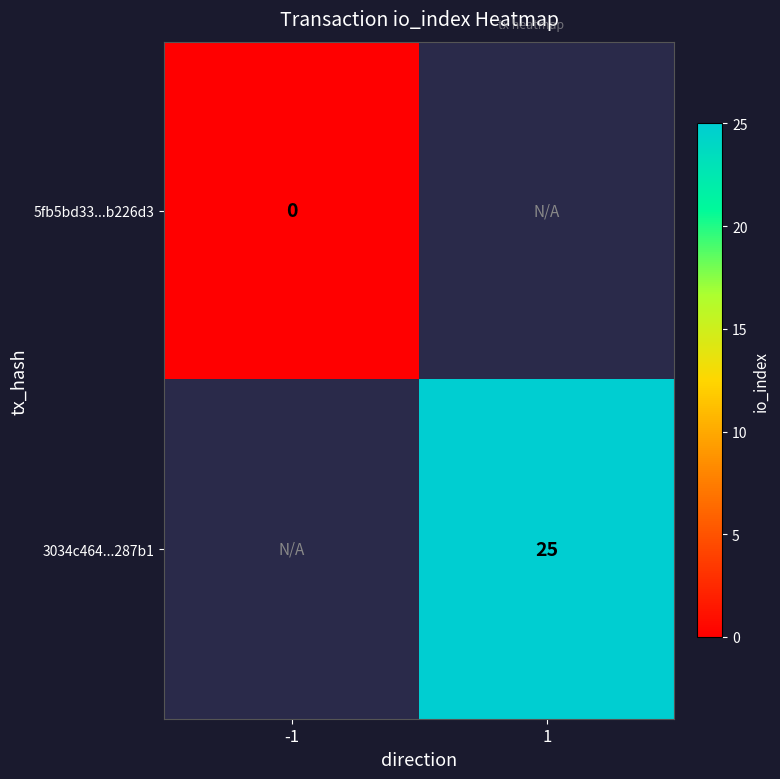

Is it true that 3034c464...287b1 equals 9 at 1?

False